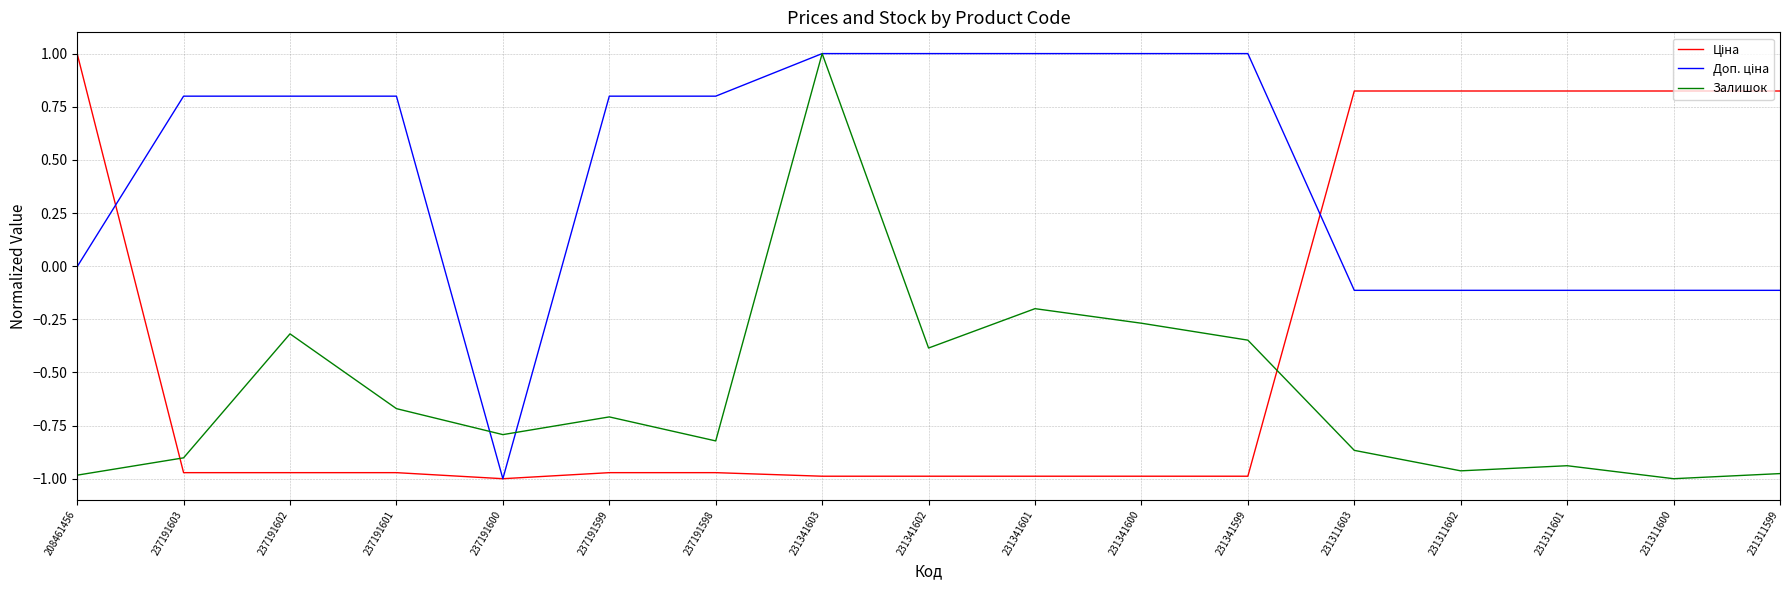

What is the difference between the highest and lowest values at 231341602?

2.0